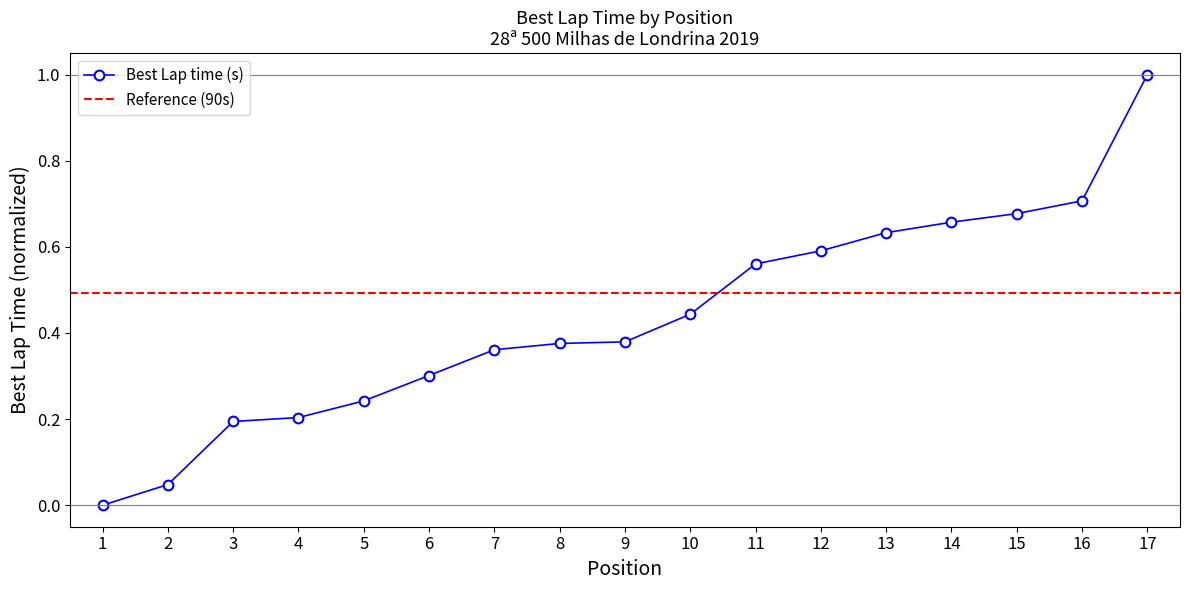

At which category does the chart reach its minimum across all series?

1